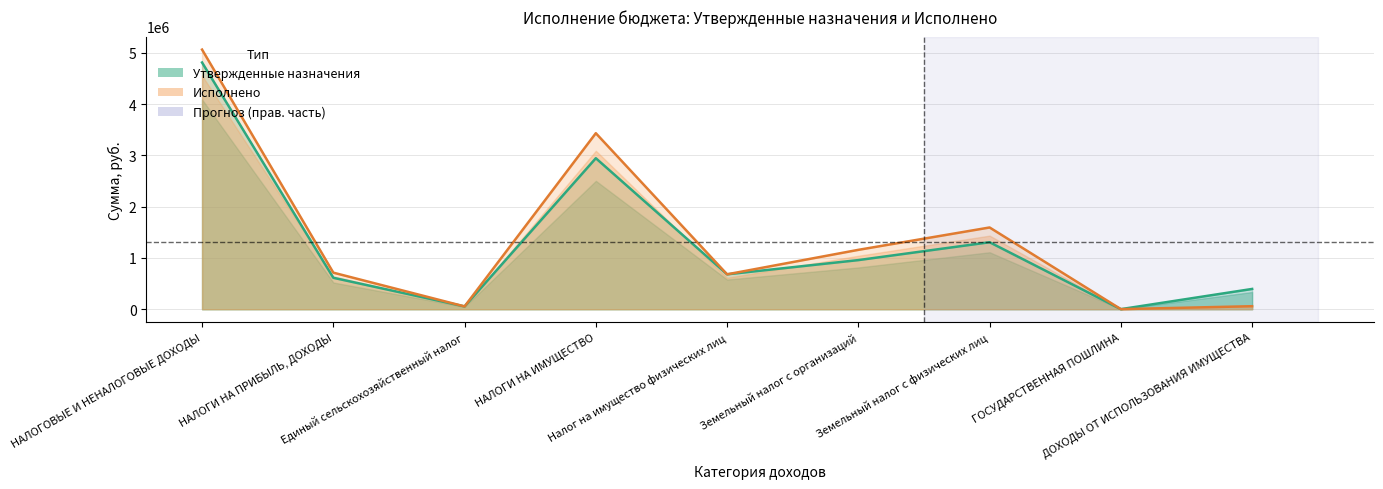

At which category does Исполнено reach its first local peak?

НАЛОГИ НА ИМУЩЕСТВО